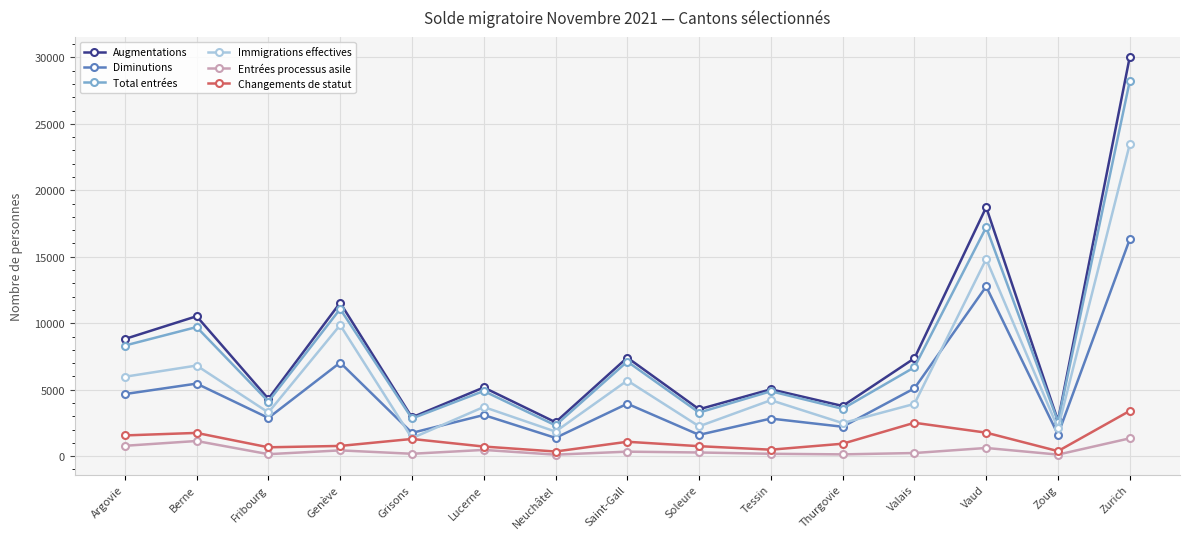

True or false: Augmentations and Entrées processus asile cross at least once.

False